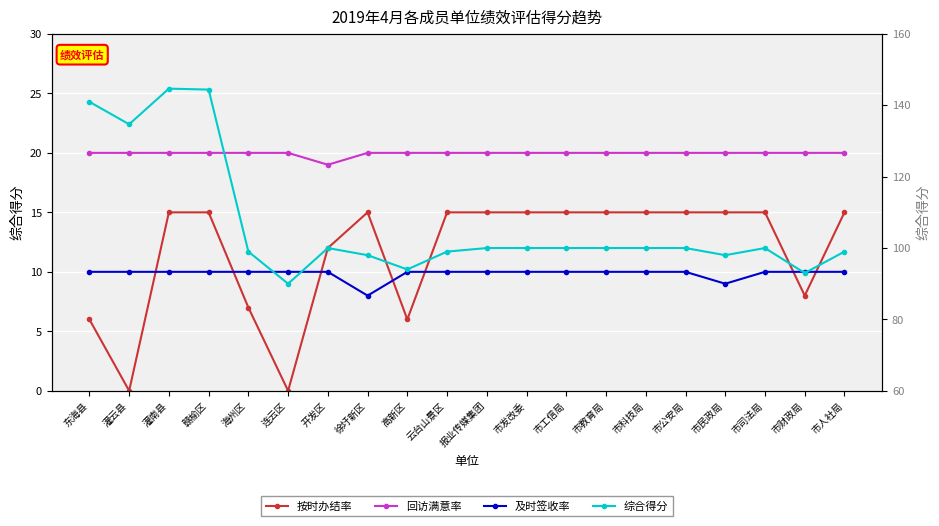

What is the highest value of the 回访满意率 series?

20.0